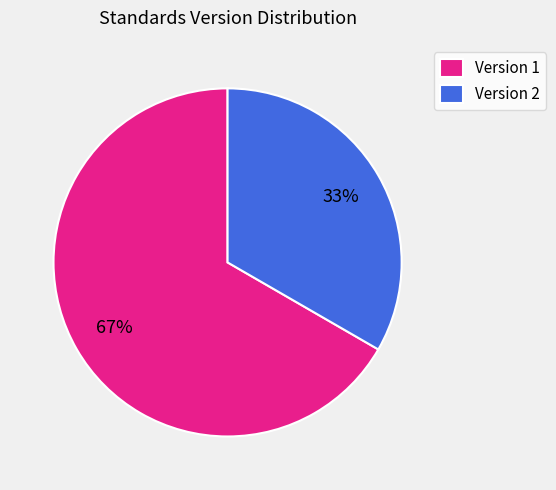

To the nearest percent, what is the average slice percentage?

50%